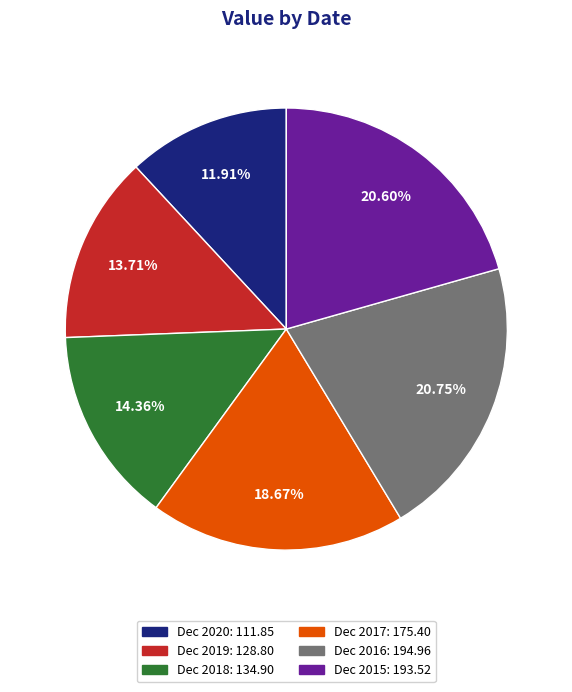

To the nearest percent, what is the difference between the largest and smallest slice percentages?

9%